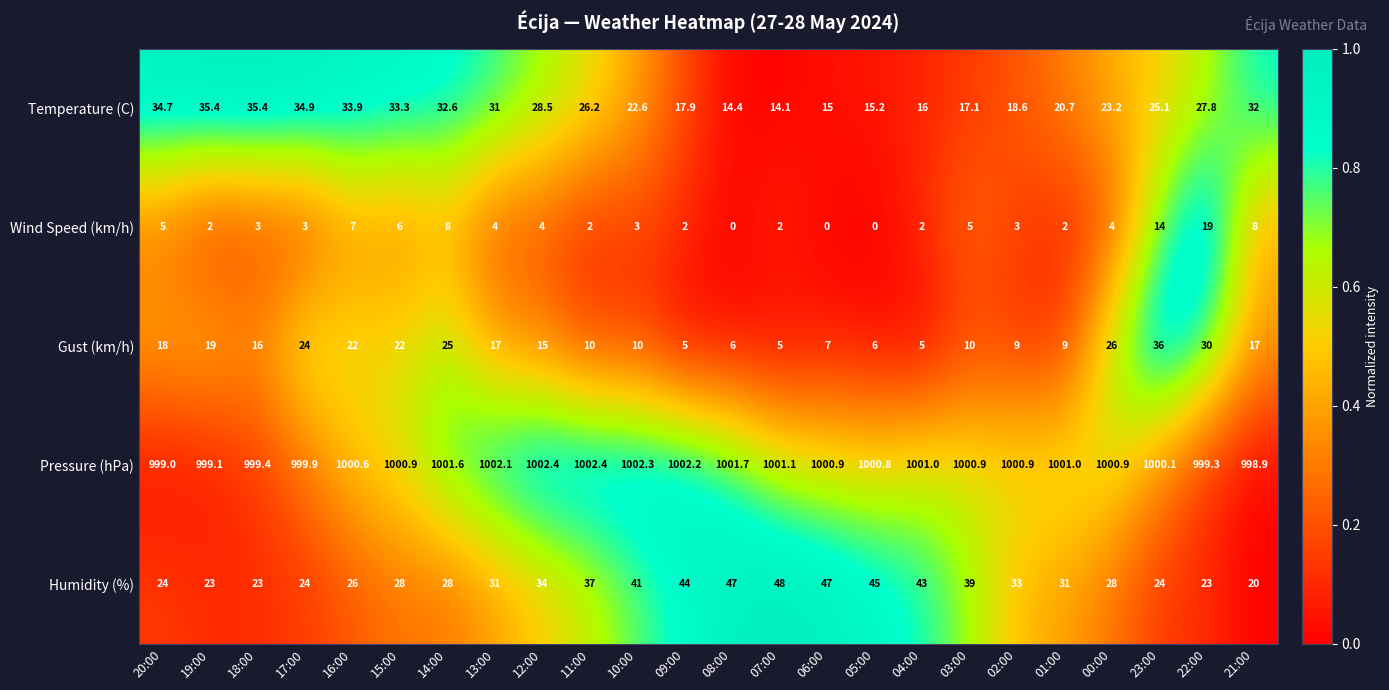

What is the difference between the Wind Speed (km/h) values at 15:00 and 20:00?

1.0